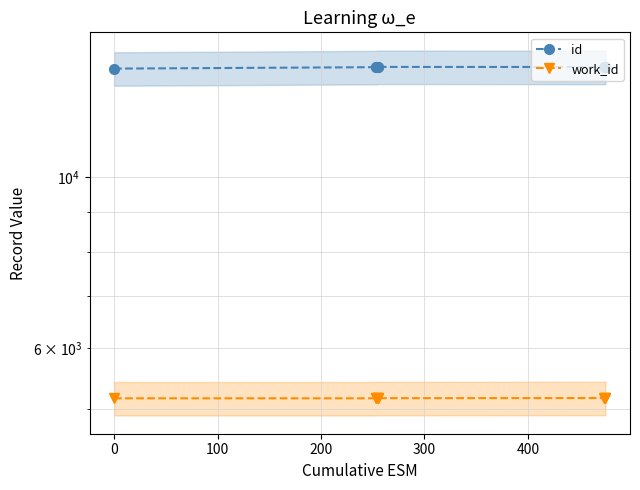

True or false: id has more than 1 interior local peaks.

False